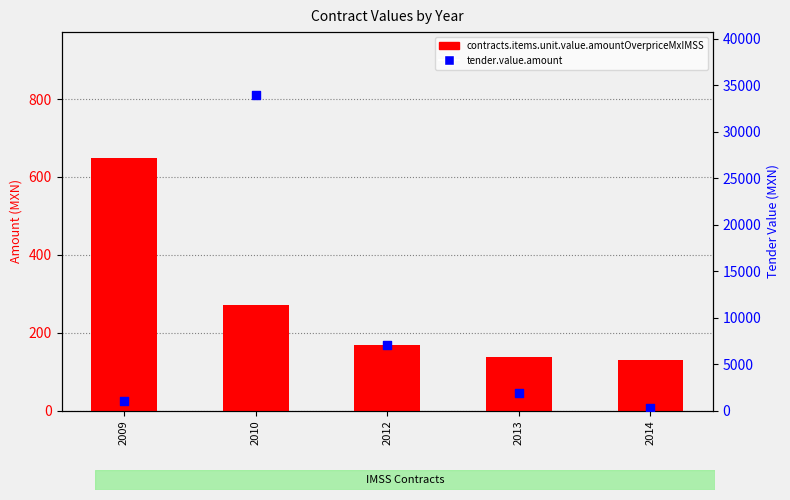

Which series reaches the maximum Y coordinate?

tender.value.amount